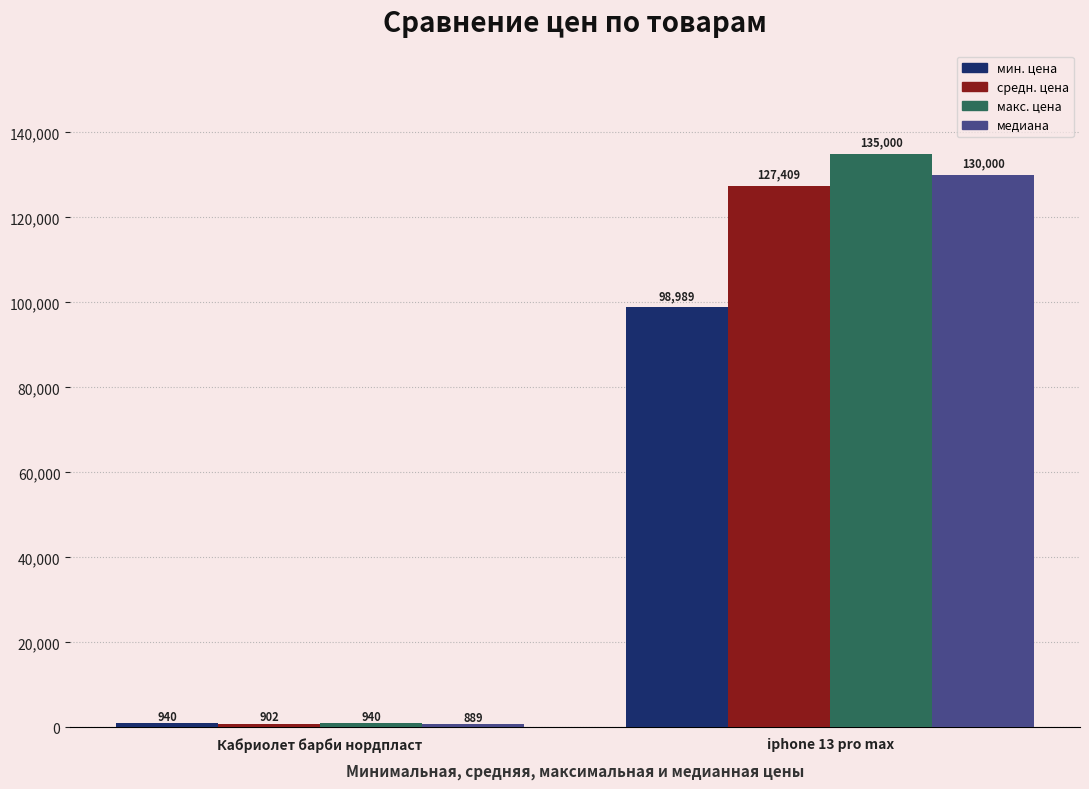

Which series has the largest total across all categories?

макс. цена